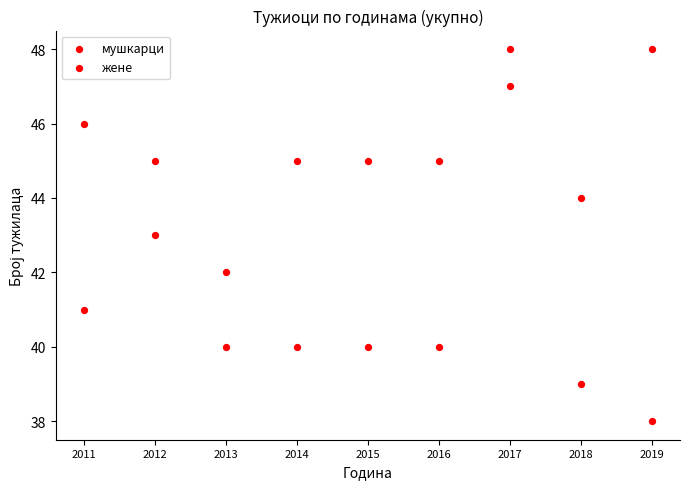

Count the number of points in this scatter plot.

18